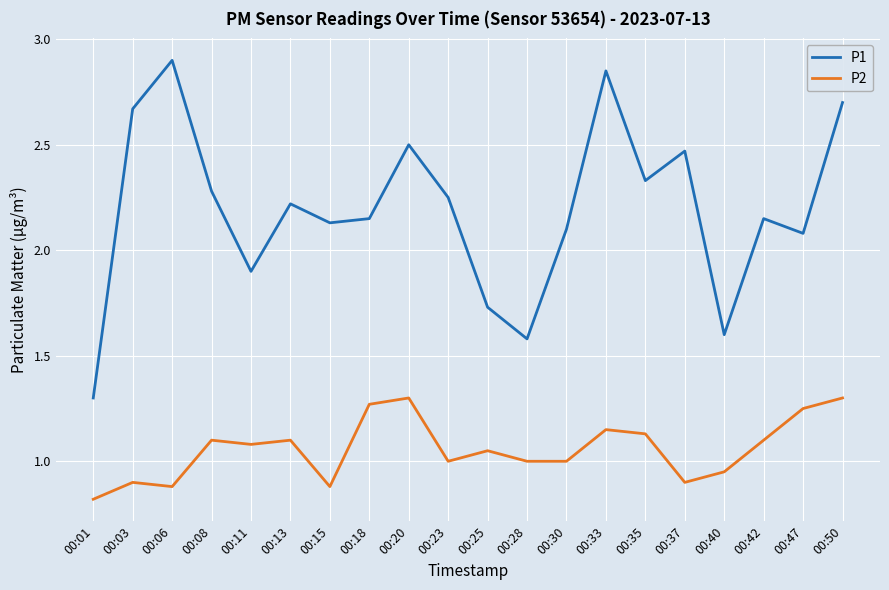

Is it true that P2 equals 1.3 at 00:50?

True